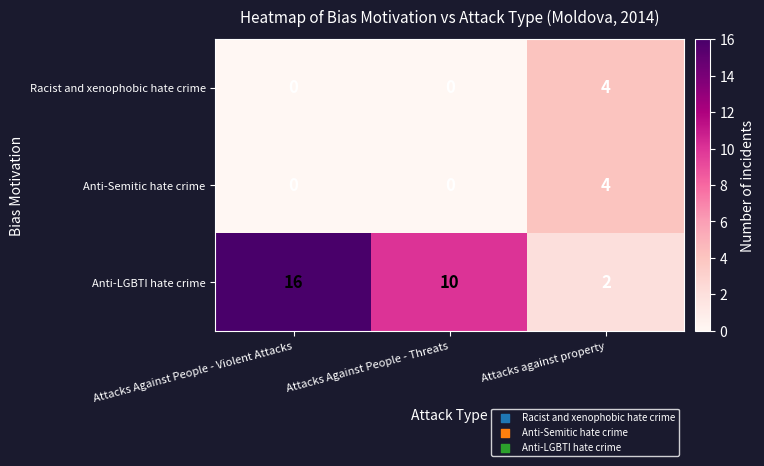

How many Racist and xenophobic hate crime values are between 0 and 4?

3